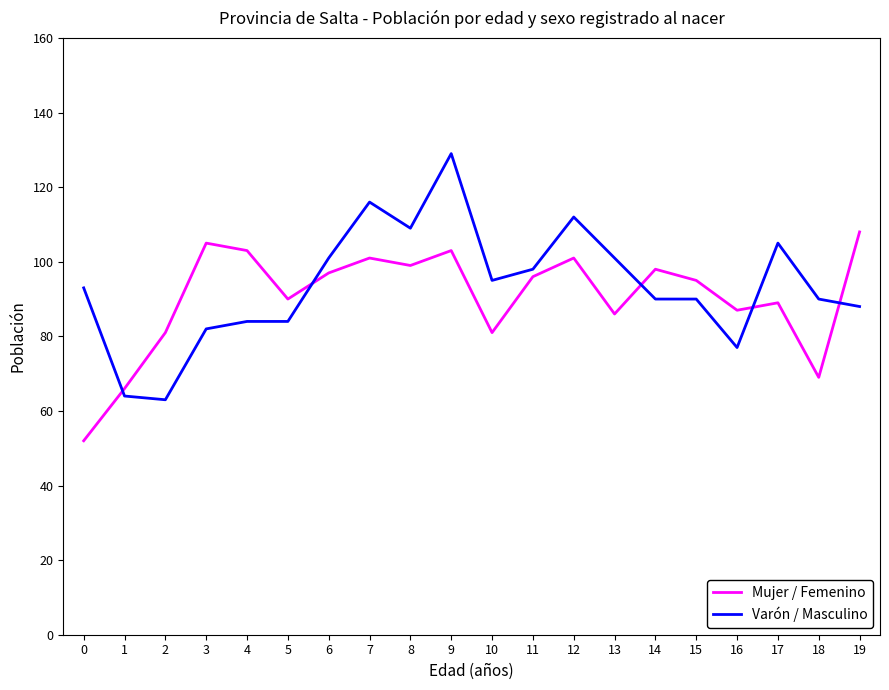

Which series has the widest spread of values?

Varón / Masculino